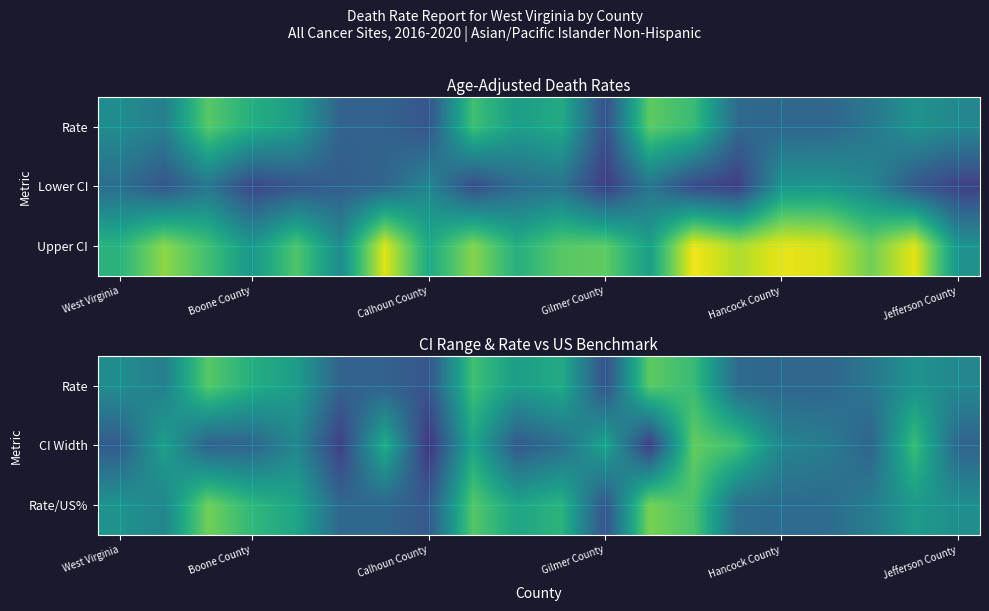

What is the maximum value for Rate?

97.9